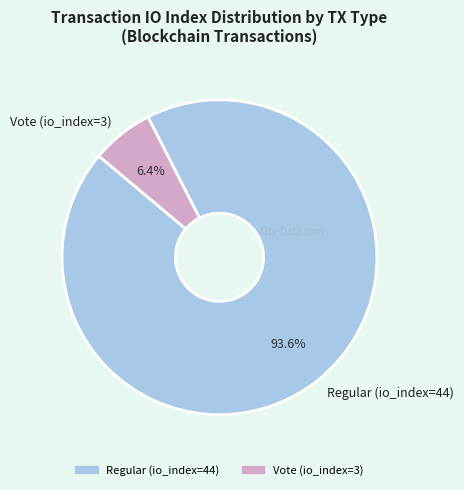

To the nearest percent, what is the combined percentage of Regular (io_index=44) and Vote (io_index=3)?

100%